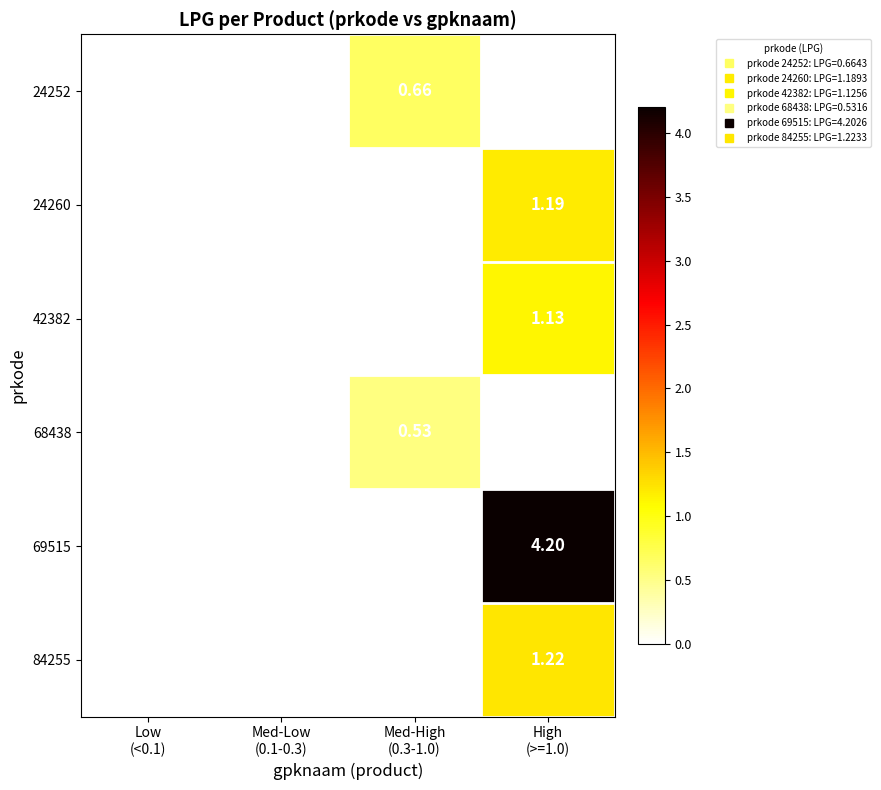

Which series has the widest spread of values?

69515